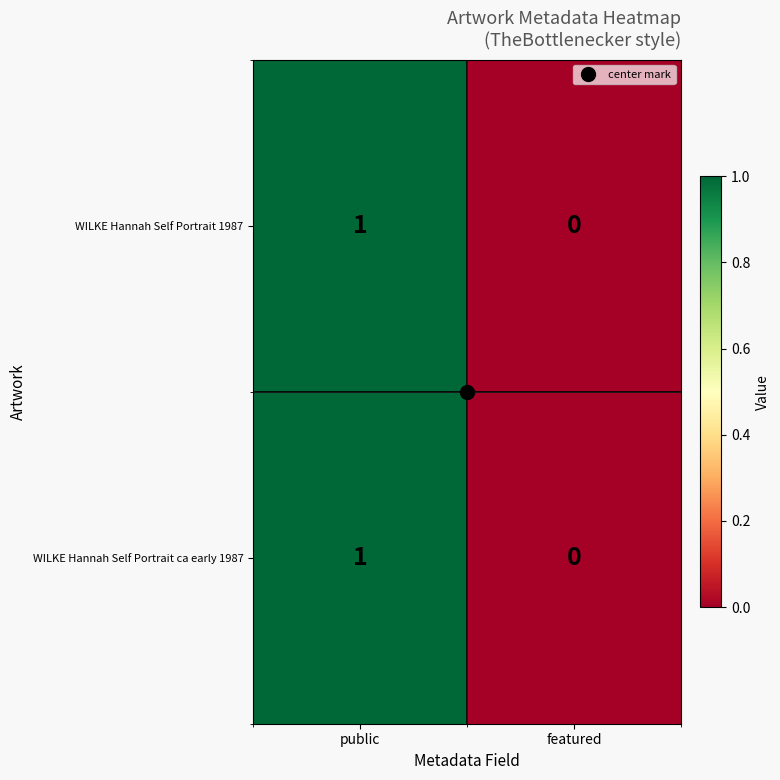

At which label is WILKE Hannah Self Portrait 1987 closest to 0?

featured